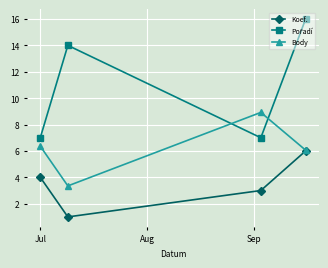

At how many categories does at least one series exceed 8?

3